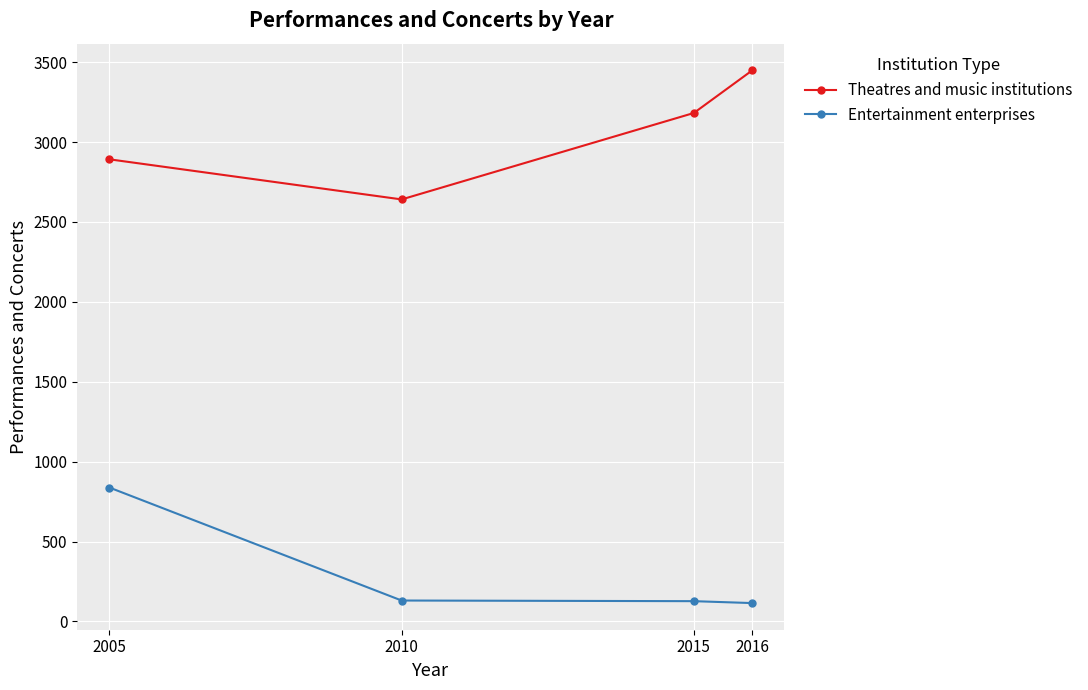

What is the sum of all Entertainment enterprises values?

1211